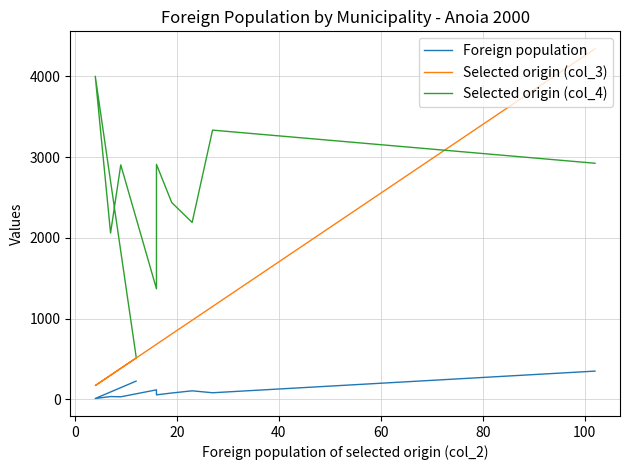

True or false: Selected origin (col_3) and Selected origin (col_4) cross at least once.

True